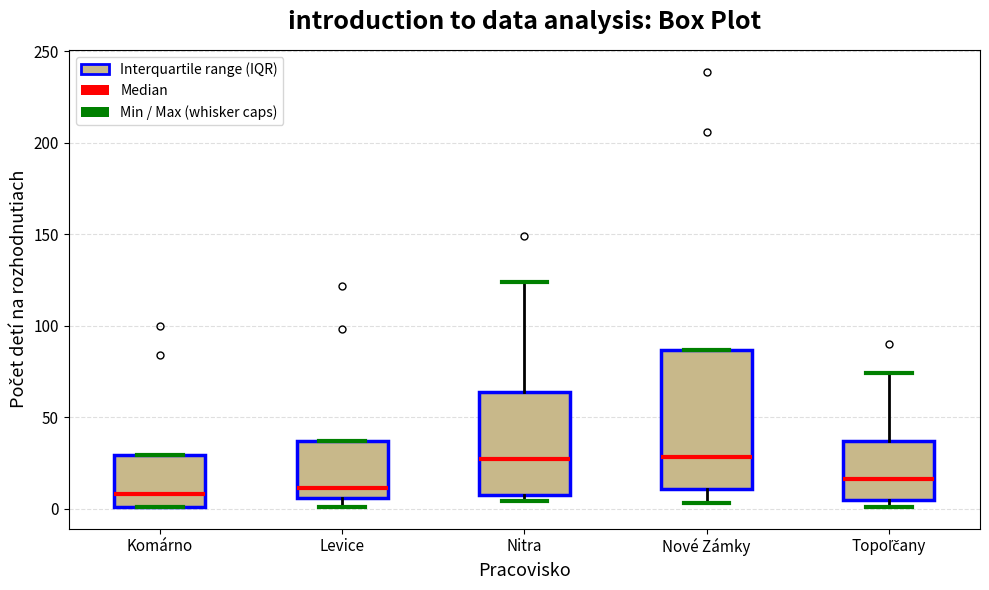

Which box is the tallest, from its lower edge to its upper edge?

Nové Zámky